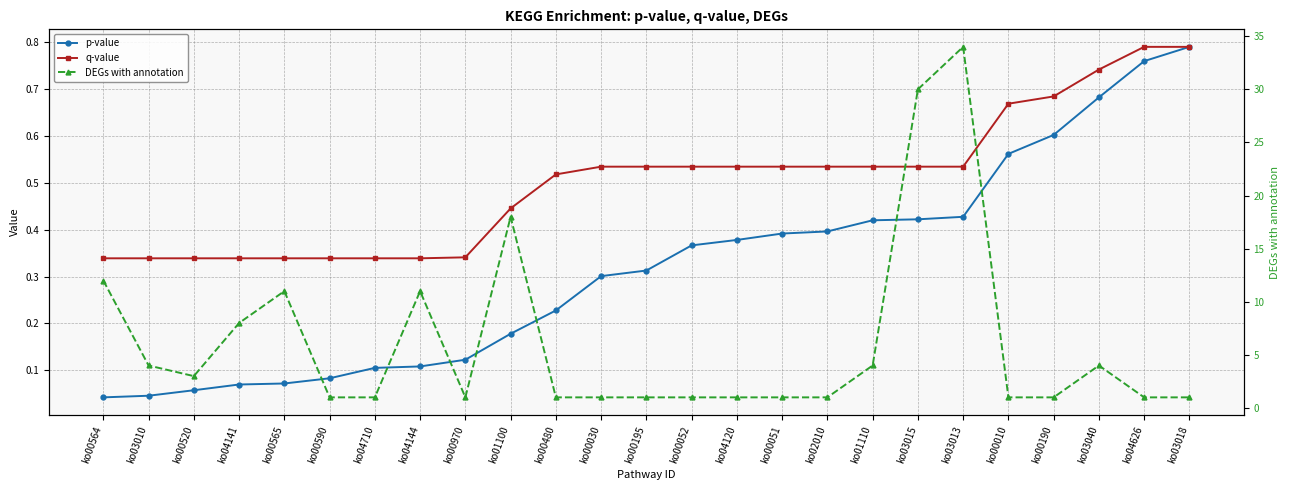

What is the greatest value displayed?

34.0